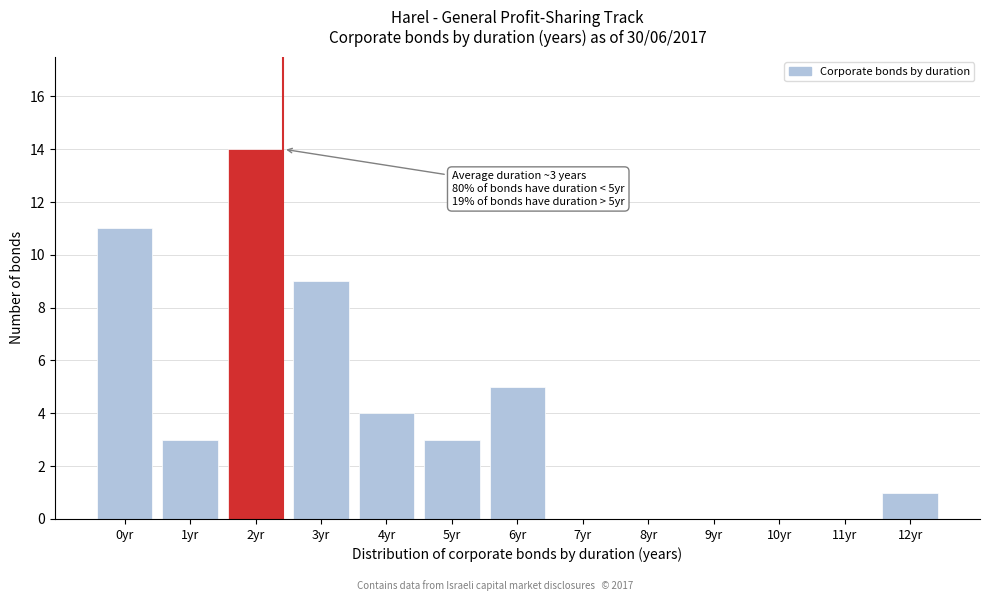

Reading left to right, list all the values displayed in this chart.

0yr=11	1yr=3	2yr=14	3yr=9	4yr=4	5yr=3	6yr=5	7yr=0	8yr=0	9yr=0	10yr=0	11yr=0	12yr=1